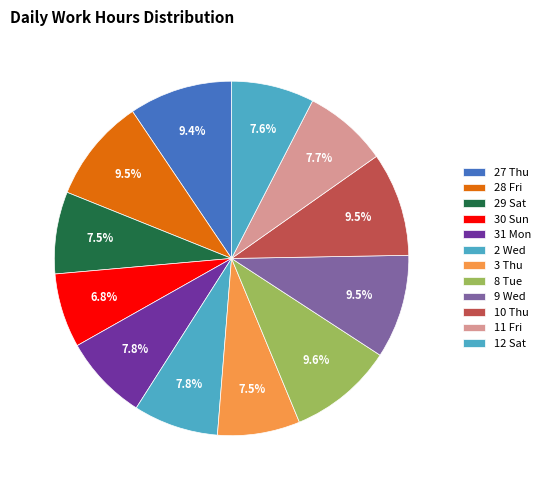

What is the ratio of the value at 10 Thu to the value at 9 Wed?

1.0